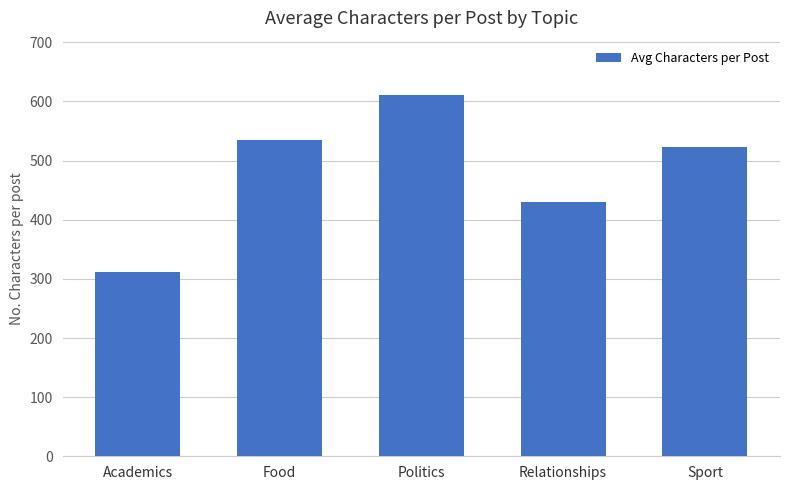

What is the ratio of the value at Politics to the value at Sport?

1.2